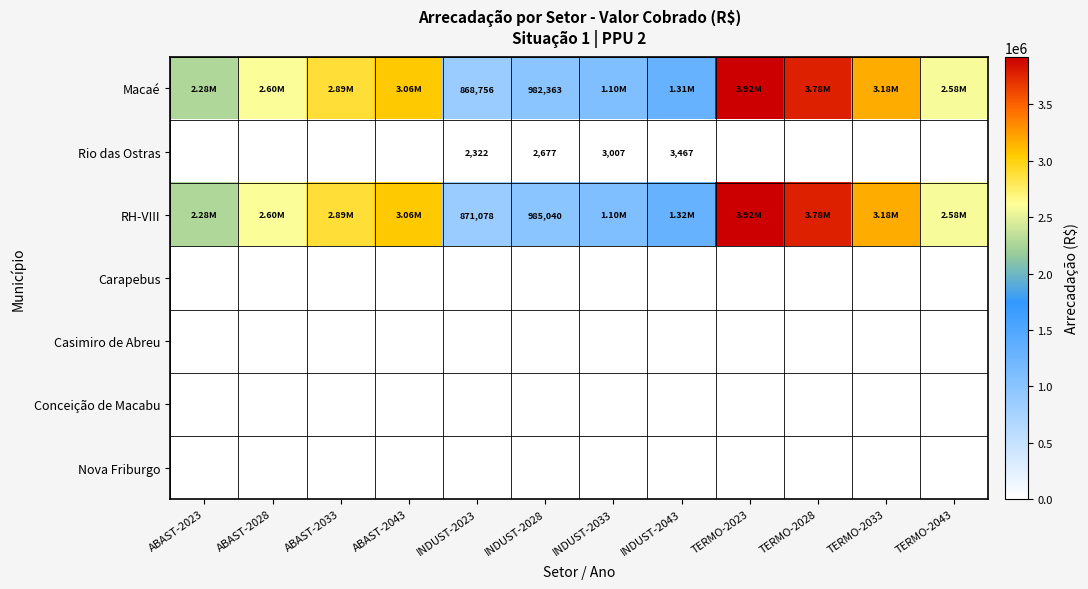

Which category has the highest value across all series?

TERMO-2023